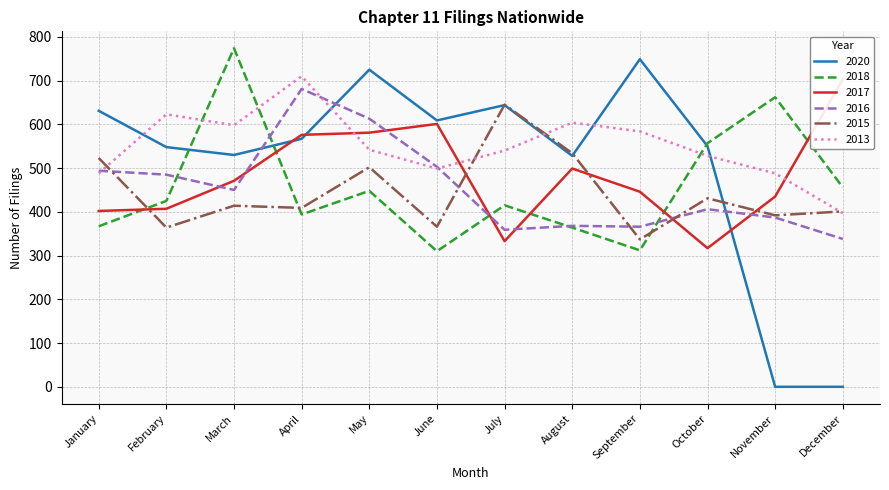

Reading right to left, list all the values displayed in this chart.

2020: 0	0	550	749	528	644	609	725	567	530	548	631
2018: 456	662	557	312	364	415	310	448	394	774	425	367
2017: 703	435	317	446	499	333	601	581	576	471	407	402
2016: 338	387	406	366	368	359	503	613	681	450	485	494
2015: 401	392	431	337	534	645	366	502	409	414	364	523
2013: 397	488	528	584	604	540	499	542	710	598	623	488